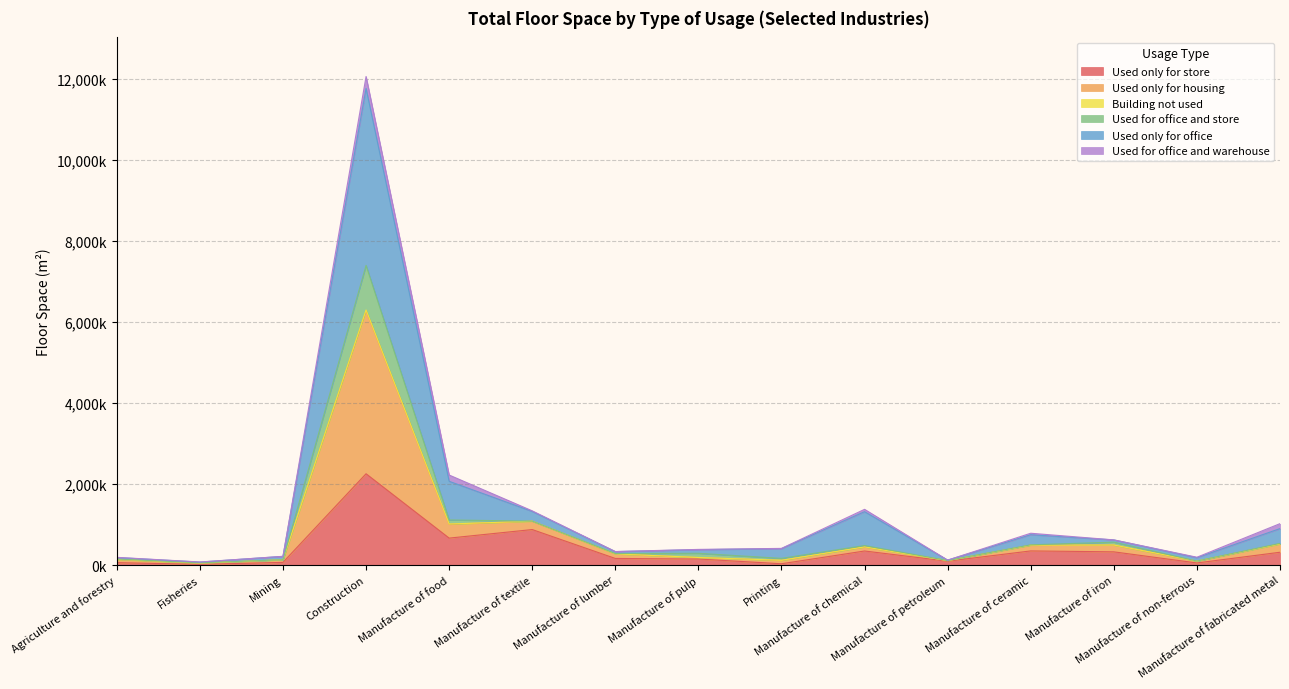

Where is the first local minimum for Used only for housing?

Fisheries